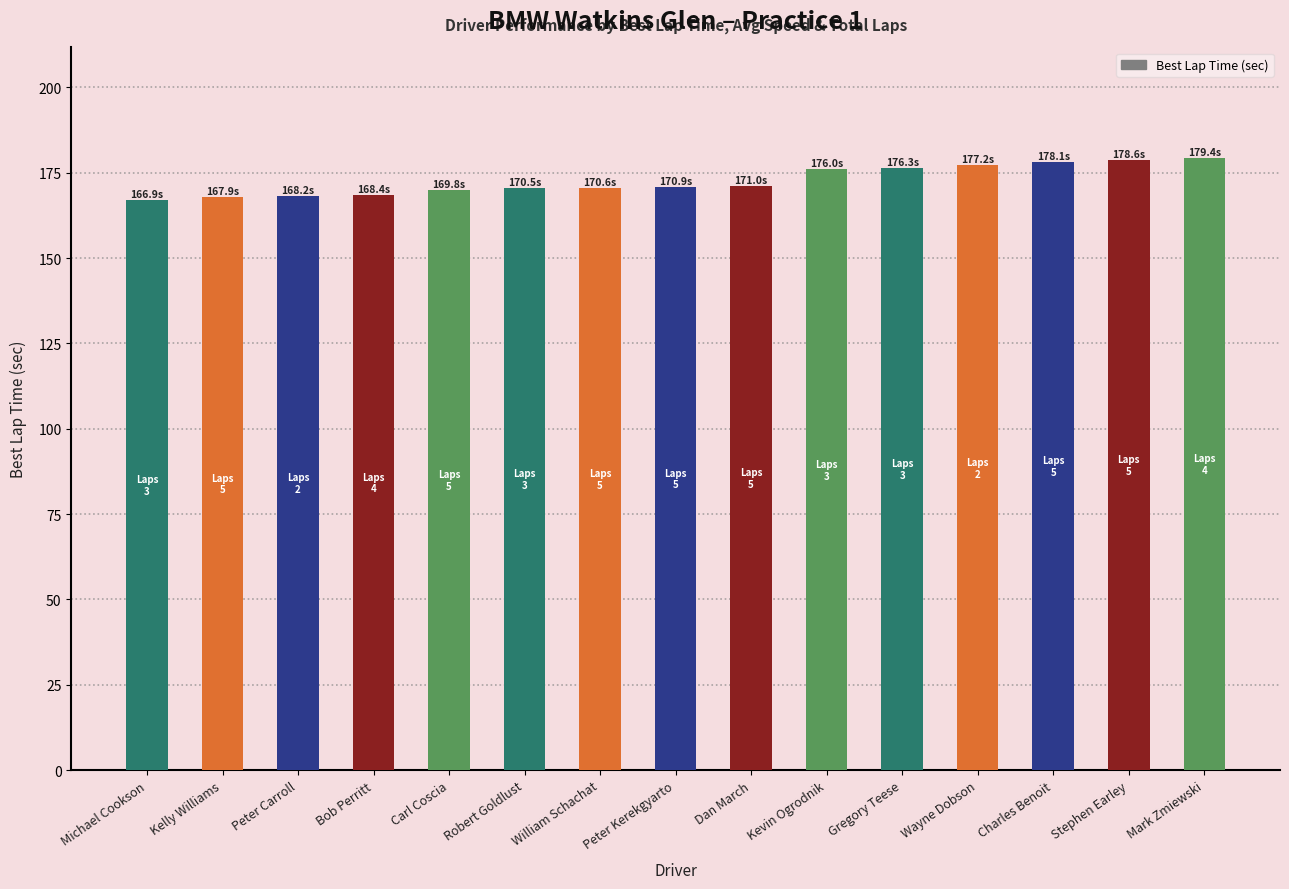

What is the greatest value displayed?

179.4